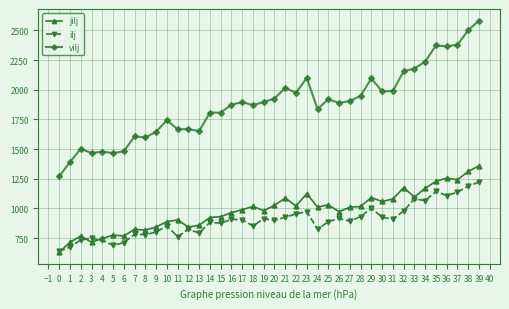

What is the sum of the ilj values at 14 and 30?

1809